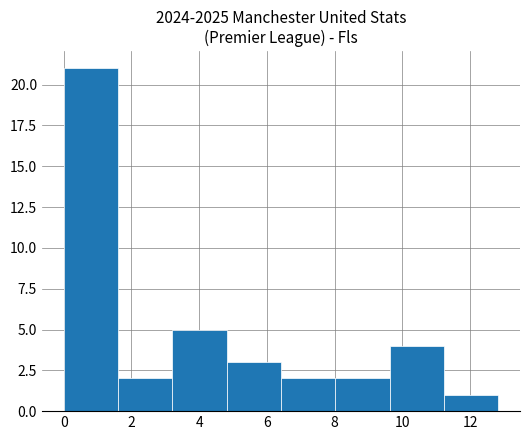

What is the height of the bar covering 9.6 to 11.2 on the x-axis? Neither the bar edges nor the heights are printed on the chart, so give them approximately, as read against the axes.

4